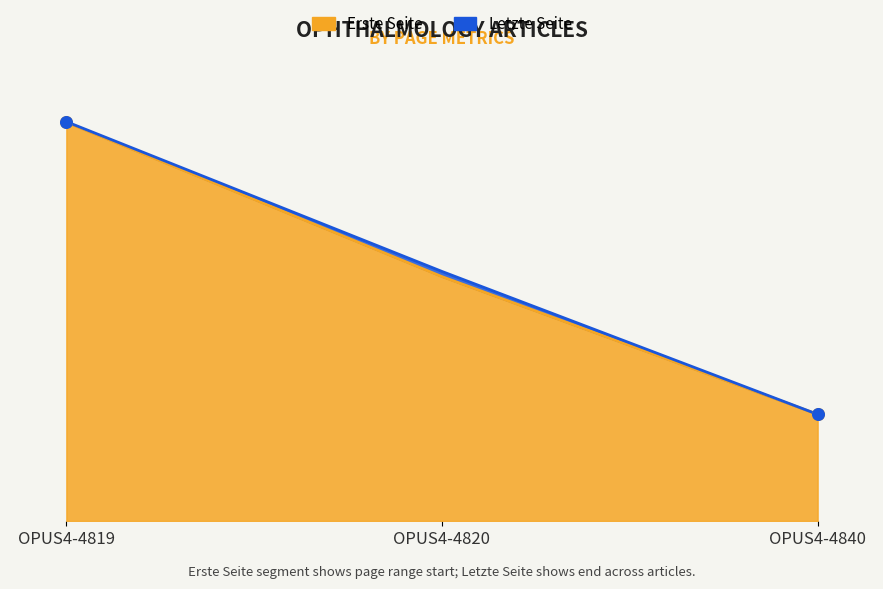

At which category is the sum across all series the highest?

OPUS4-4819